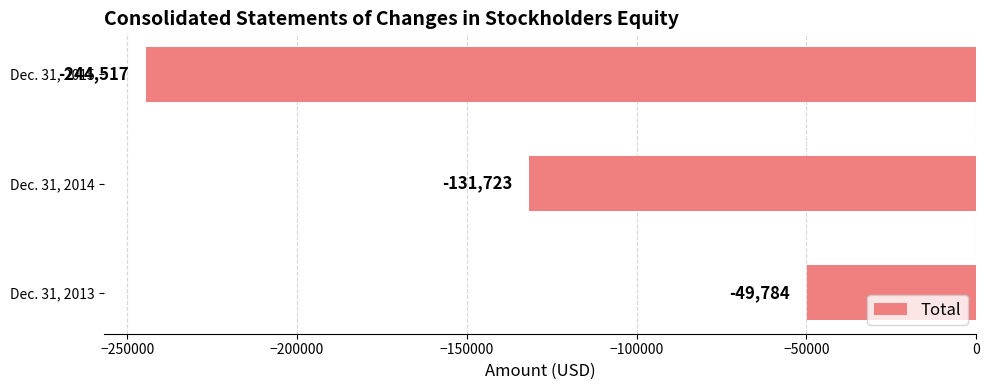

Is it true that the value at Dec. 31, 2013 is -49784?

True